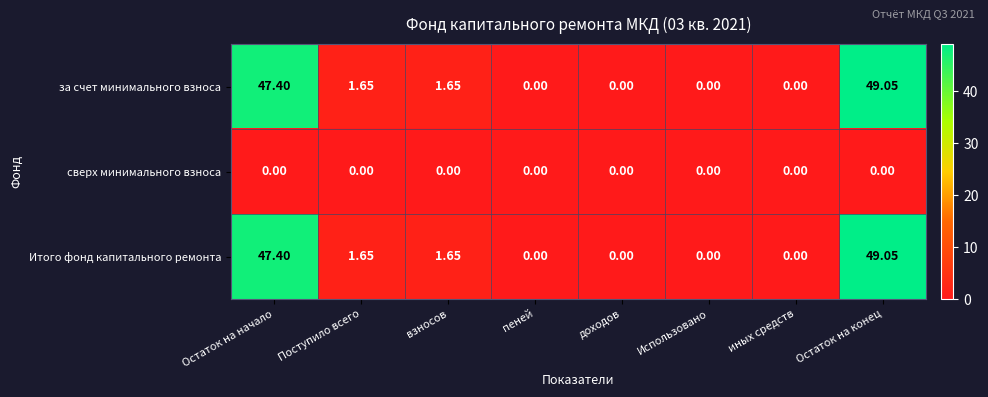

Is the value of сверх минимального взноса at Остаток на конец greater than the value of за счет минимального взноса at Остаток на конец?

No